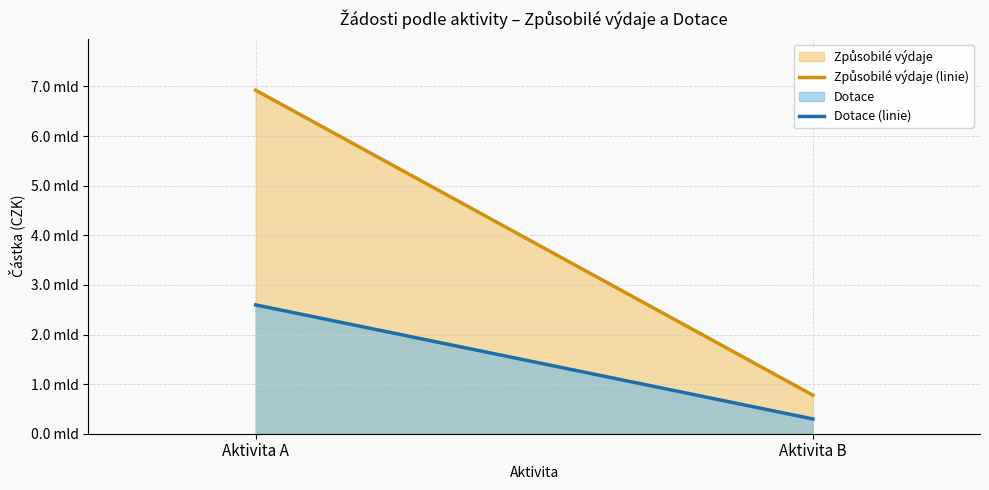

Does the chart have visible grid lines?

Yes